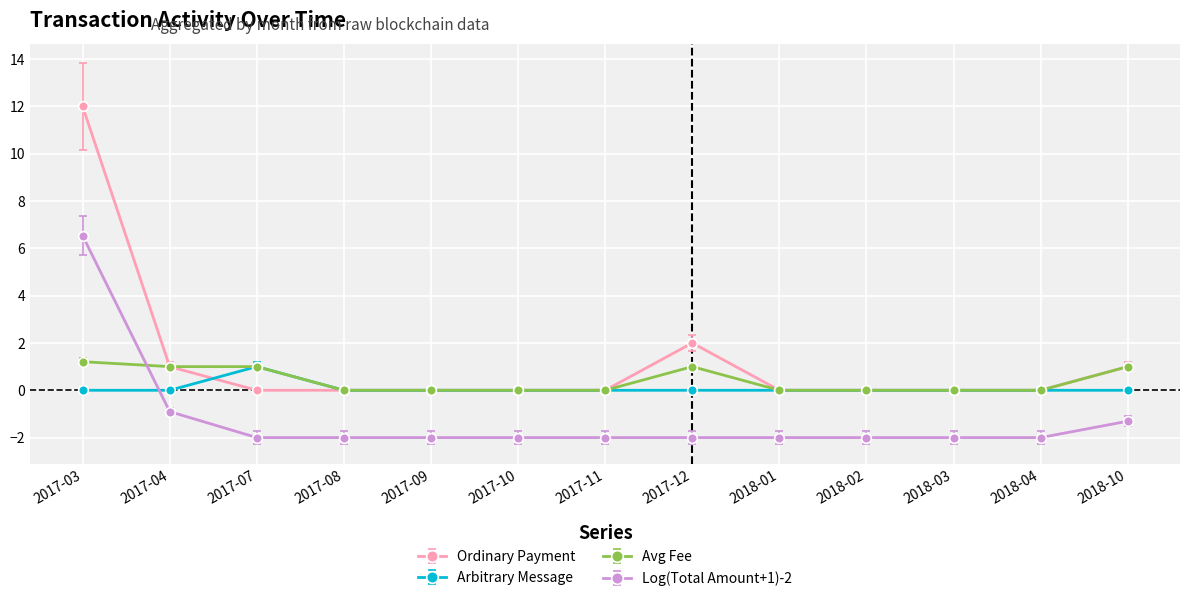

At how many categories does at least one series exceed 9?

1